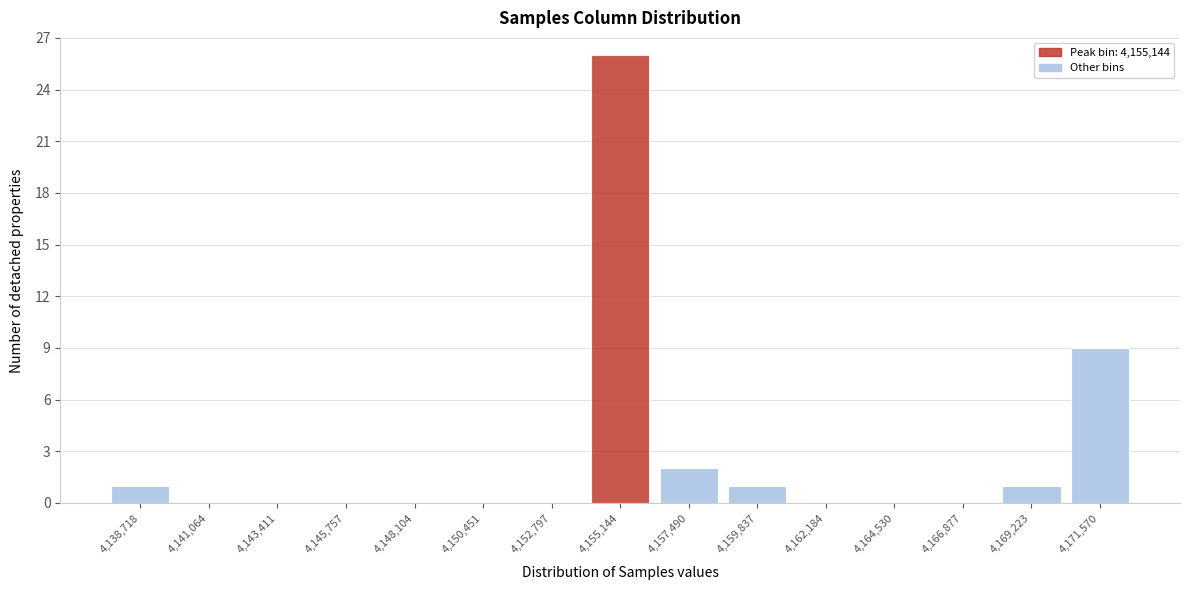

Reading right to left, list all the values displayed in this chart.

4,171,570=9	4,169,223=1	4,166,877=0	4,164,530=0	4,162,184=0	4,159,837=1	4,157,490=2	4,155,144=26	4,152,797=0	4,150,451=0	4,148,104=0	4,145,757=0	4,143,411=0	4,141,064=0	4,138,718=1